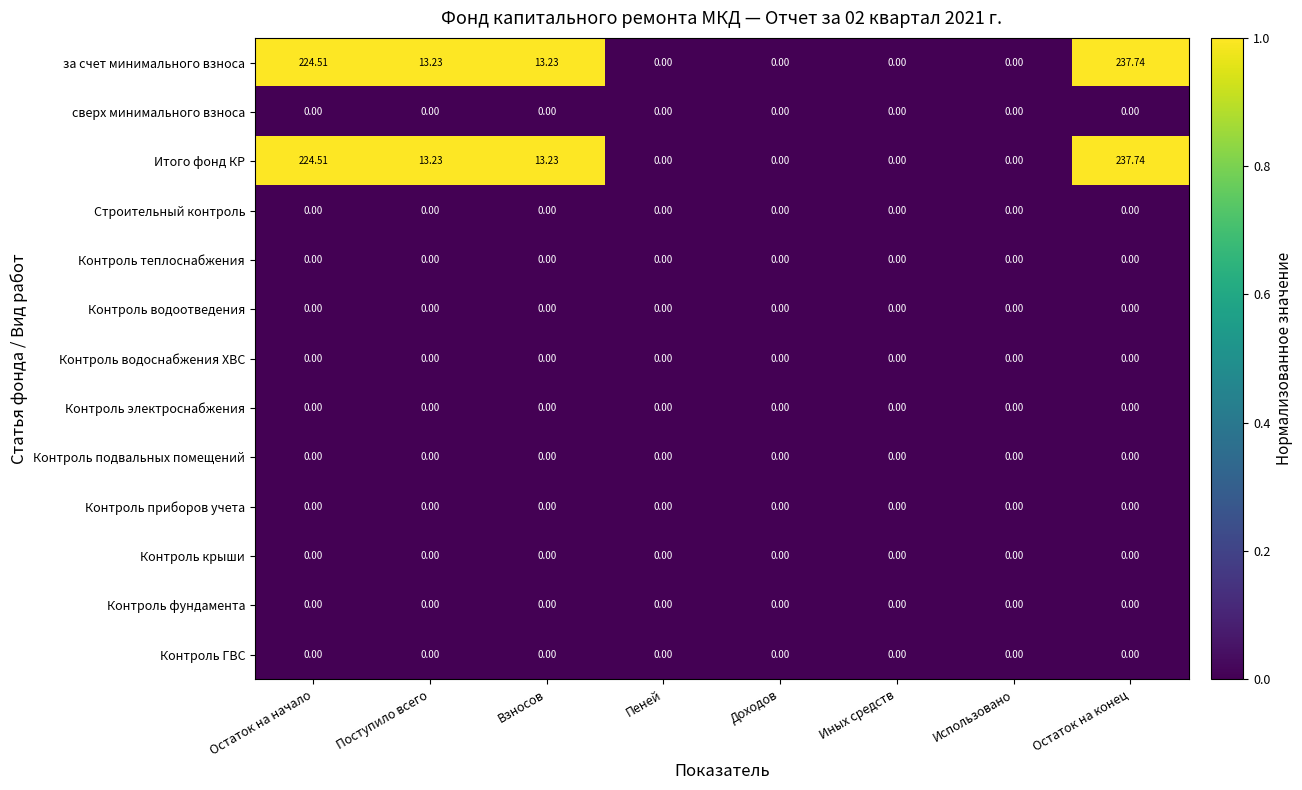

Which label corresponds to the largest value in the chart?

Остаток на конец